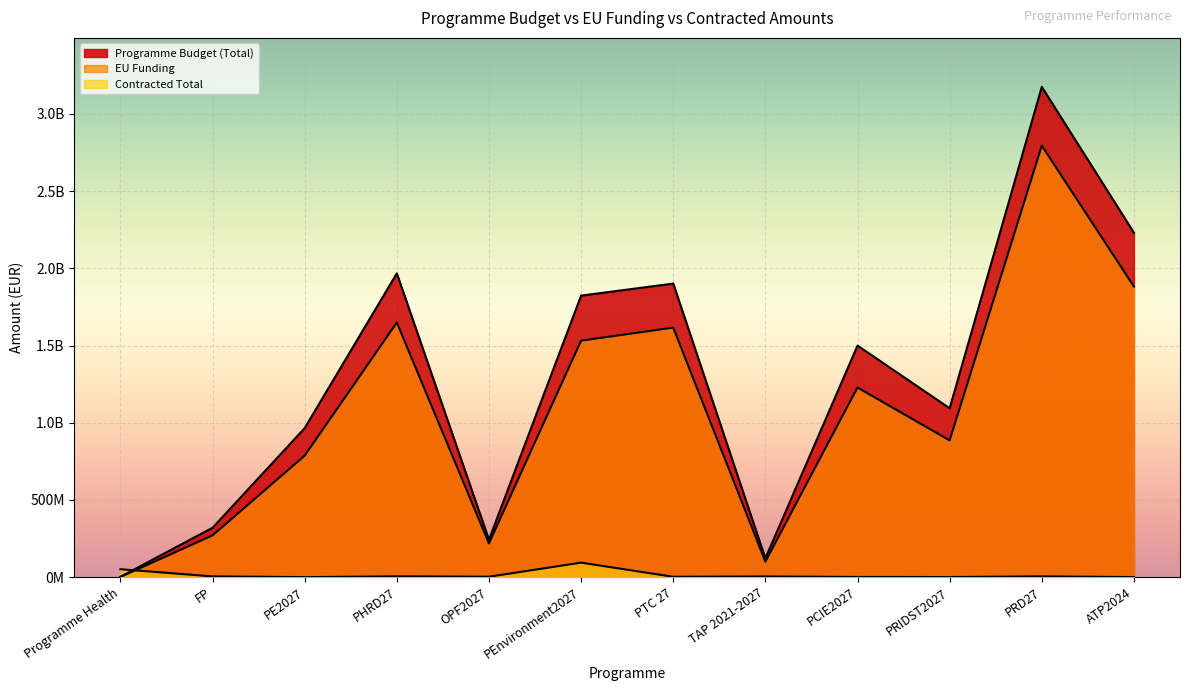

At how many categories does at least one series exceed 1474071386?

6